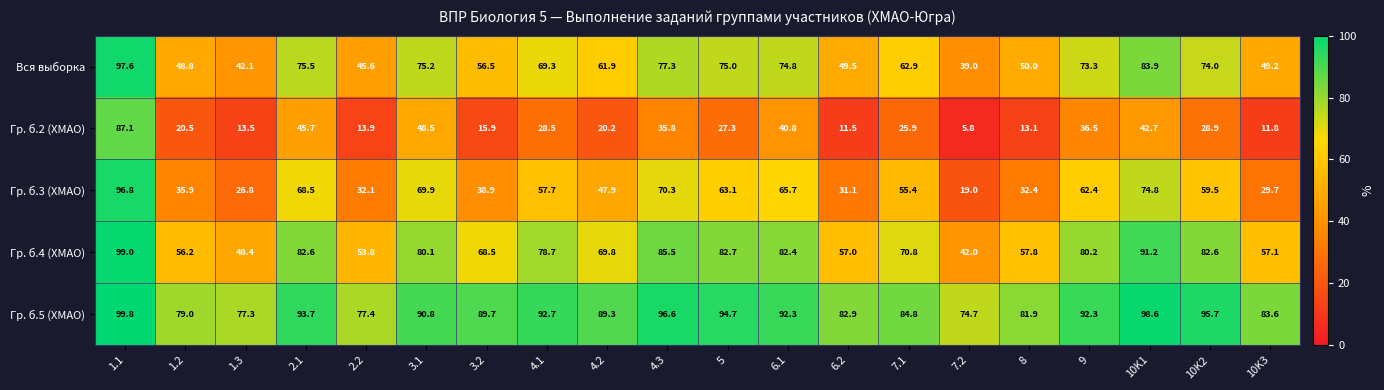

Which series has the largest total across all categories?

Гр. б.5 (ХМАО)